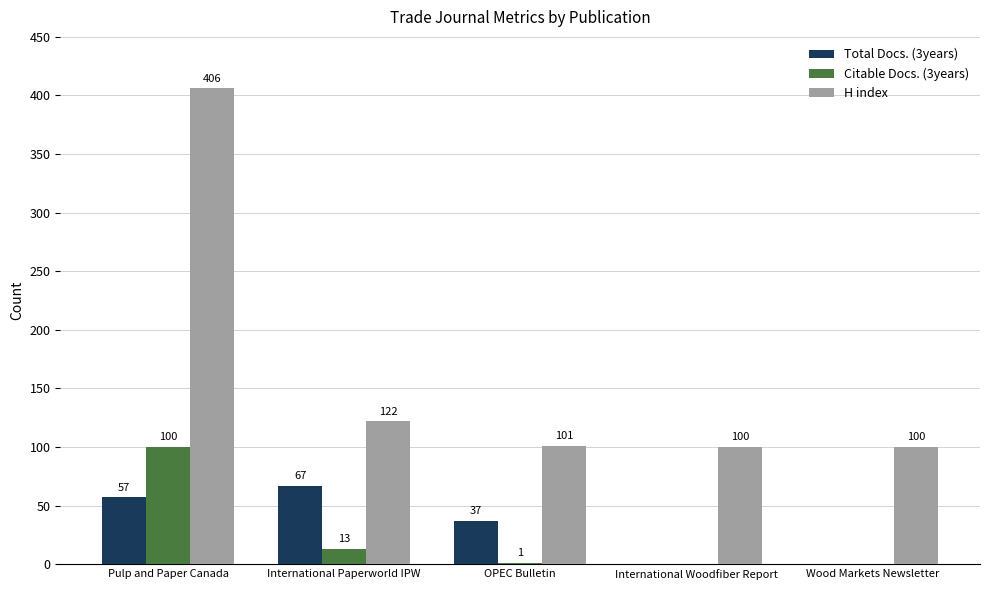

Is it true that Citable Docs. (3years) equals 0 at International Woodfiber Report?

True